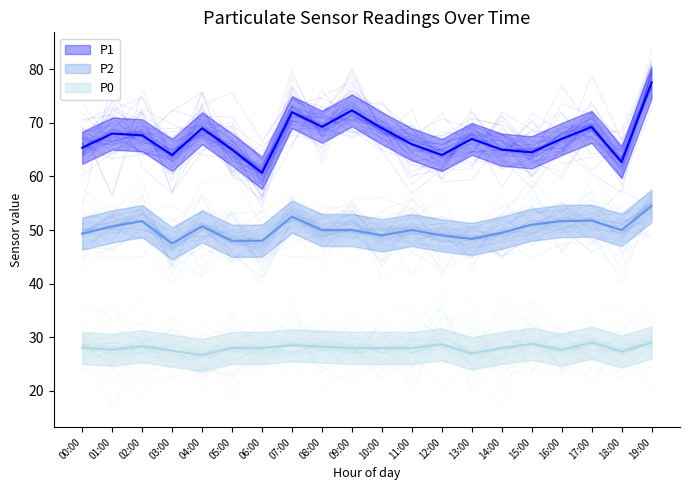

At which label does P1 reach its minimum?

06:00